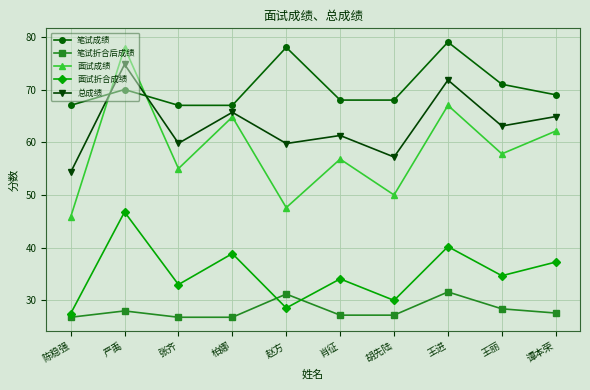

Is this an area chart (filled region under the line)?

No